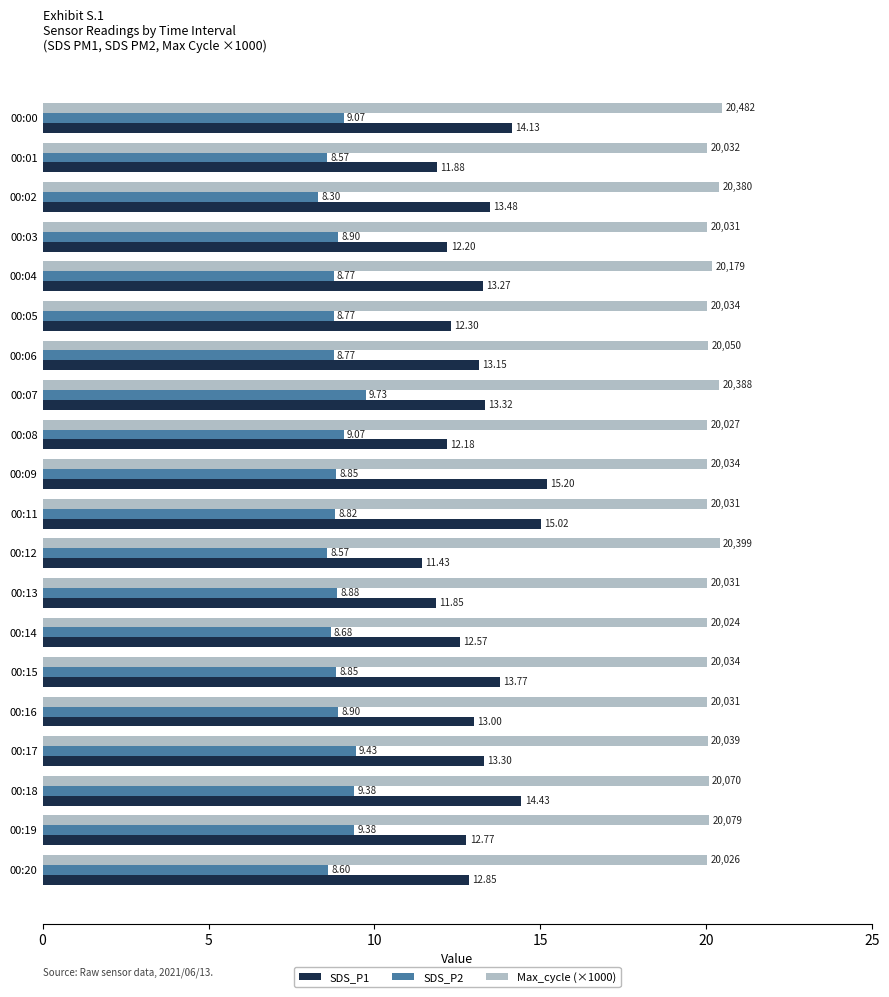

List the series in order of their peak value, highest first.

Max_cycle (×1000), SDS_P1, SDS_P2